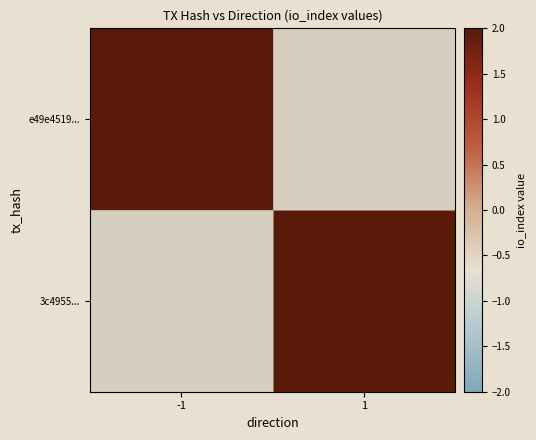

Rank the categories by e49e4519... value from highest to lowest.

-1, 1